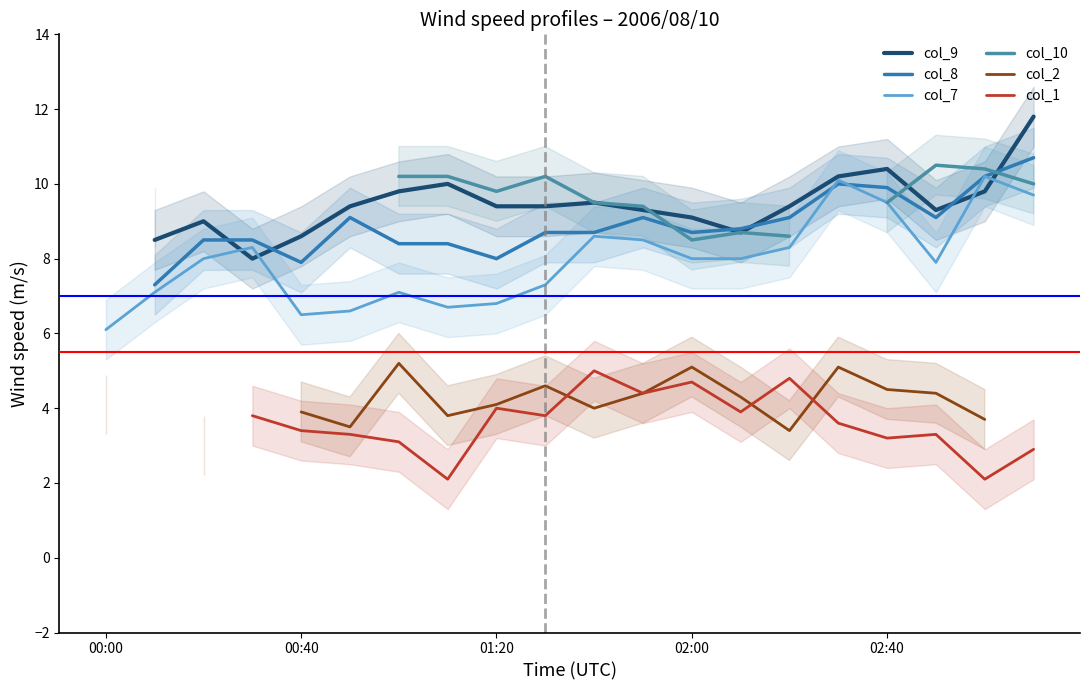

In col_1, how many points are higher than both neighbors (excluding endpoints)?

5